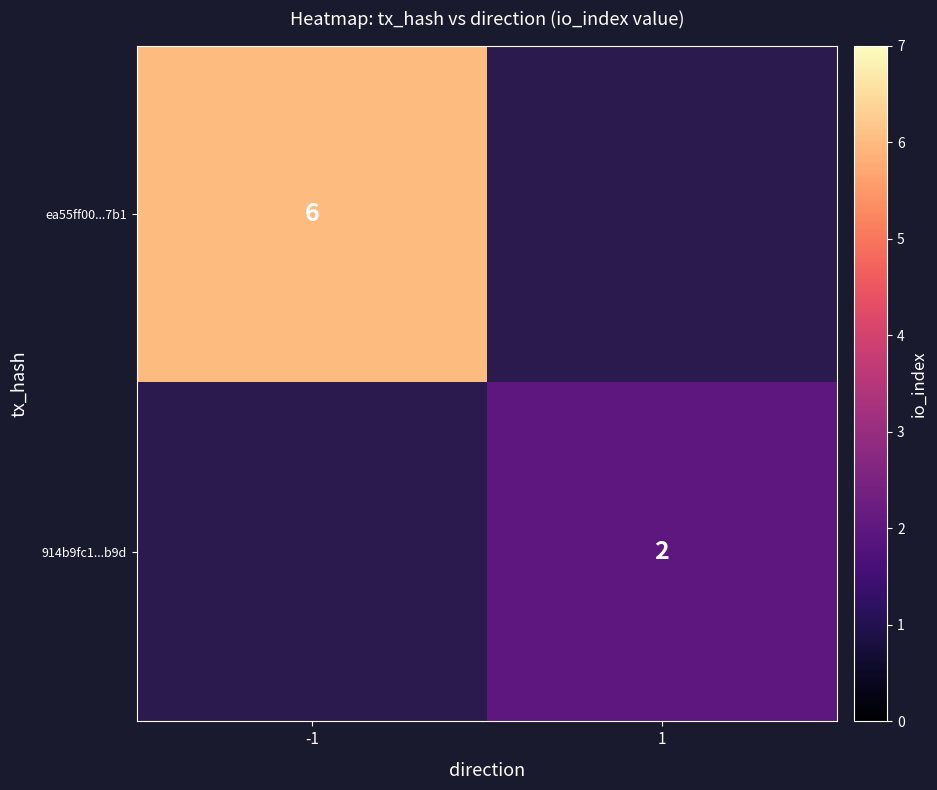

Is it true that ea55ff00...7b1 equals 6 at -1?

True